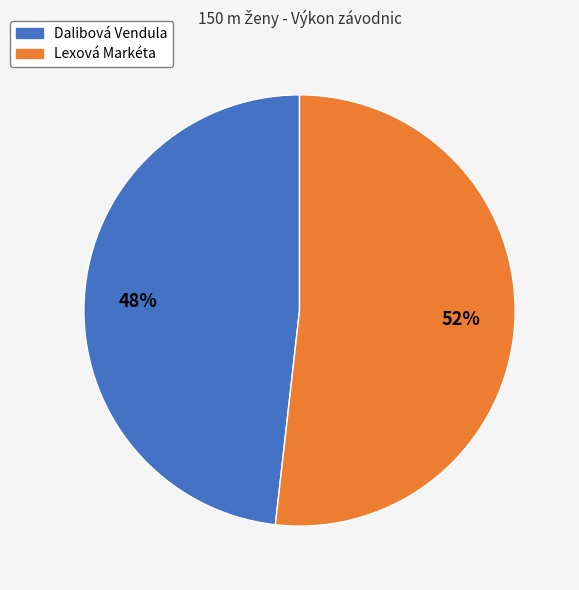

To the nearest percent, what portion does Dalibová Vendula represent?

48%